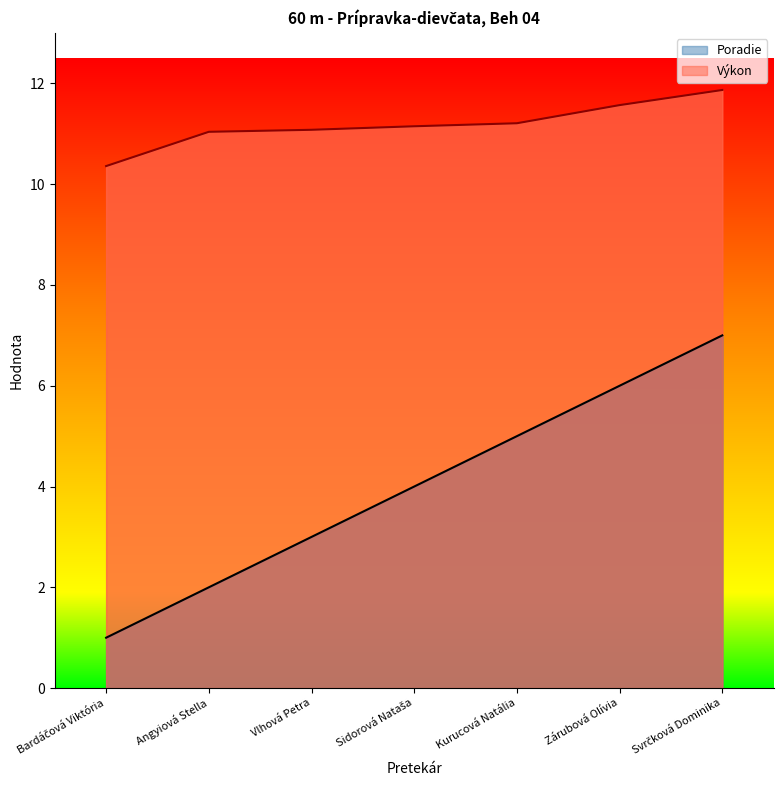

Rank the series by their maximum value, from lowest to highest.

Poradie, Výkon